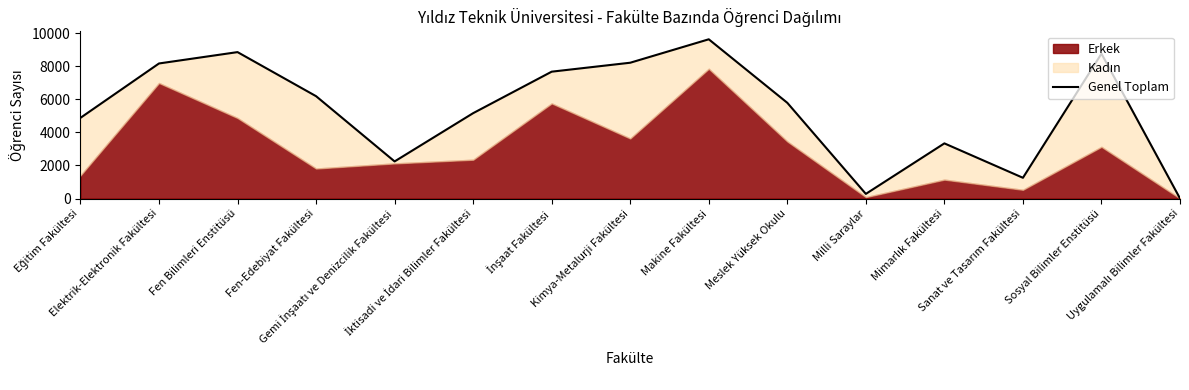

How many lines are shown in the chart?

1